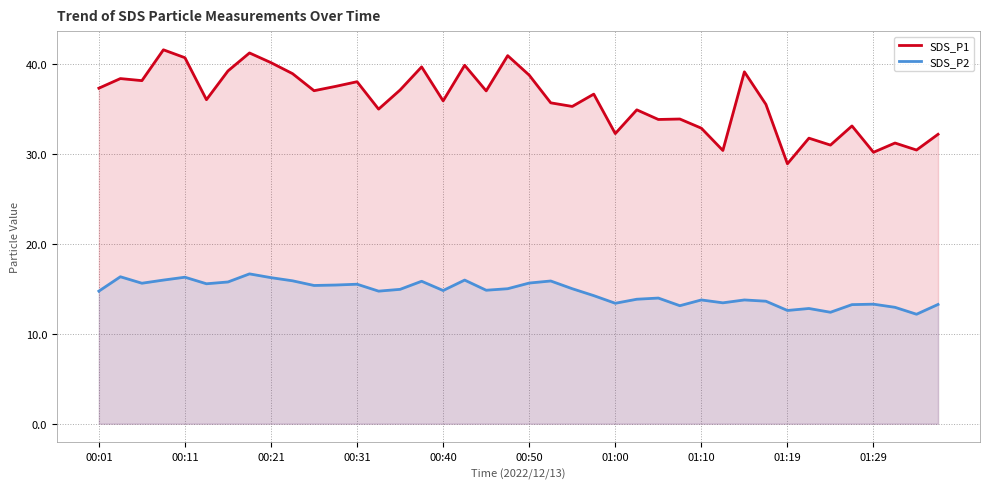

What is the sum of all SDS_P1 values?

1438.4